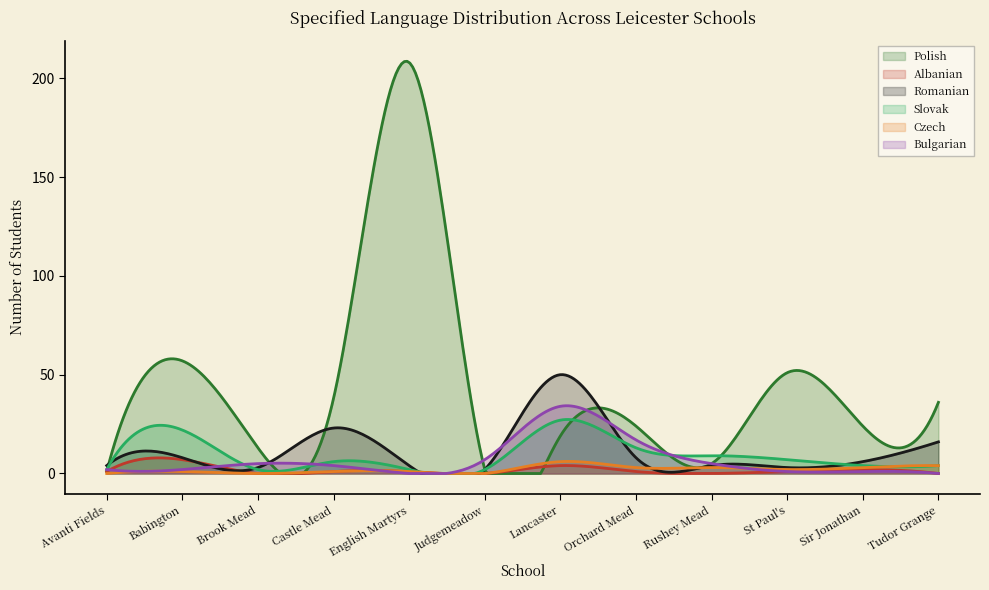

What is the value of the Romanian point at the 11th from the left?

6